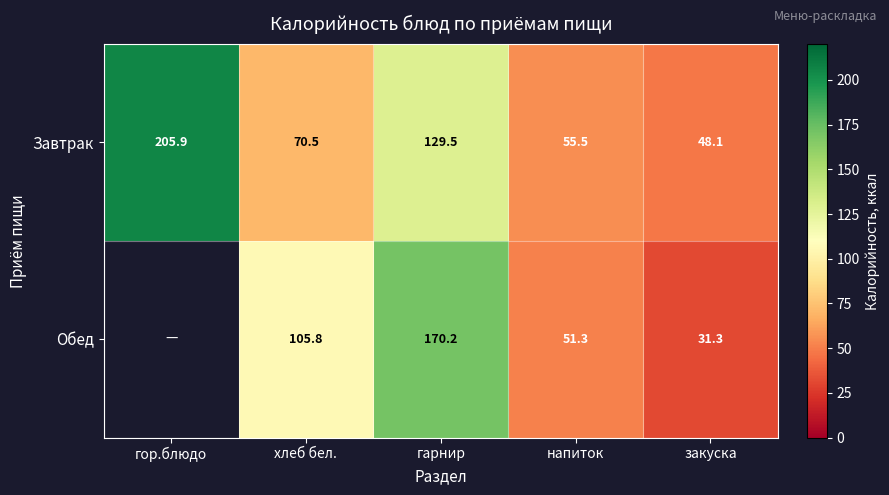

How many values in the Завтрак series are below 70?

2